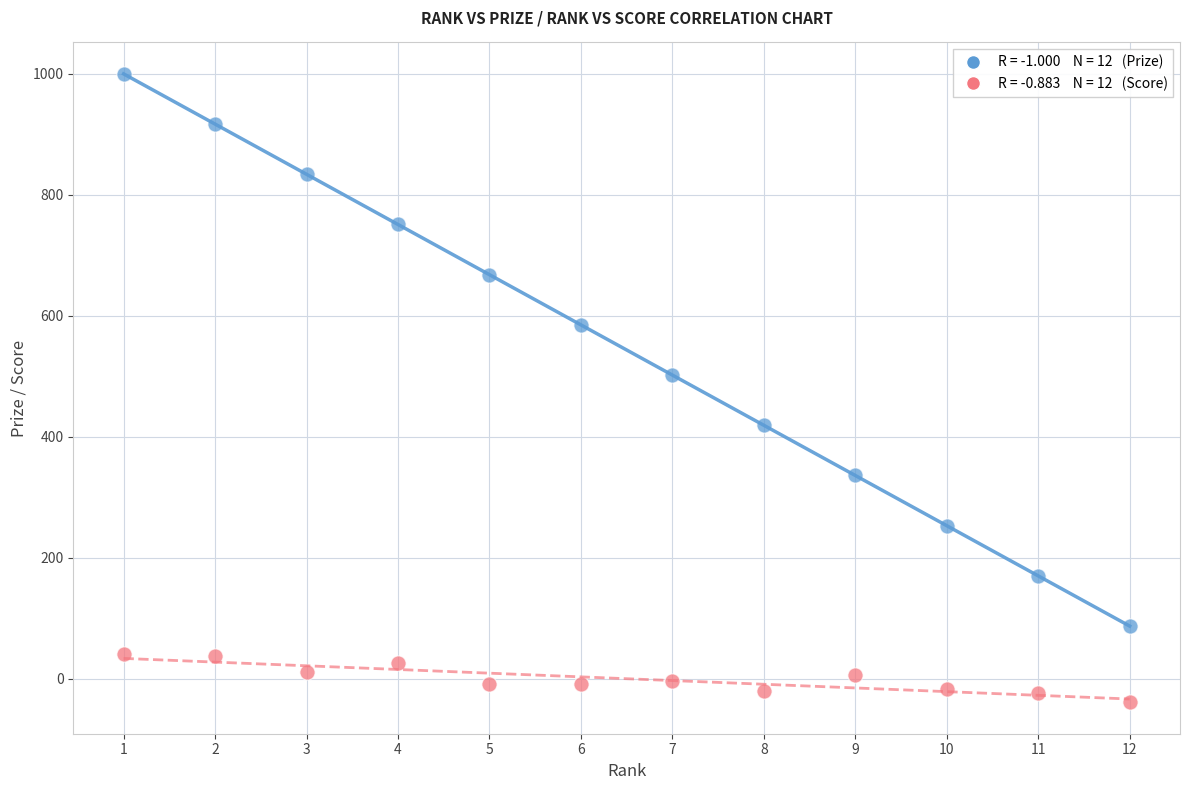

Across all series, what Y value is closest to 480?

502